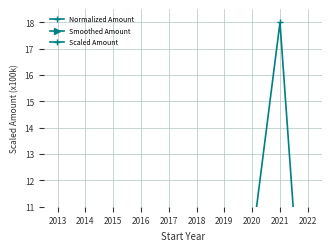

True or false: Smoothed Amount has more than 0 points higher than both neighbors.

False